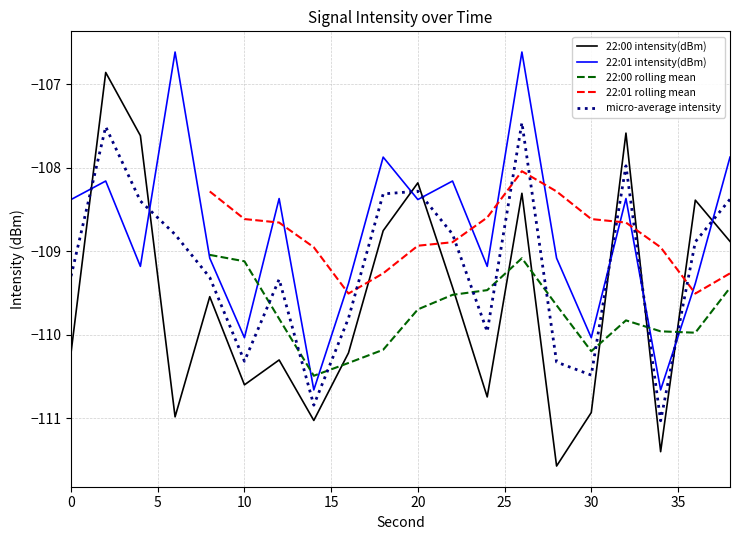

List the labels in order of 22:01 intensity(dBm) value, smallest first.

14, 34, 10, 30, 16, 36, 4, 24, 8, 28, 0, 20, 12, 32, 2, 22, 18, 38, 6, 26